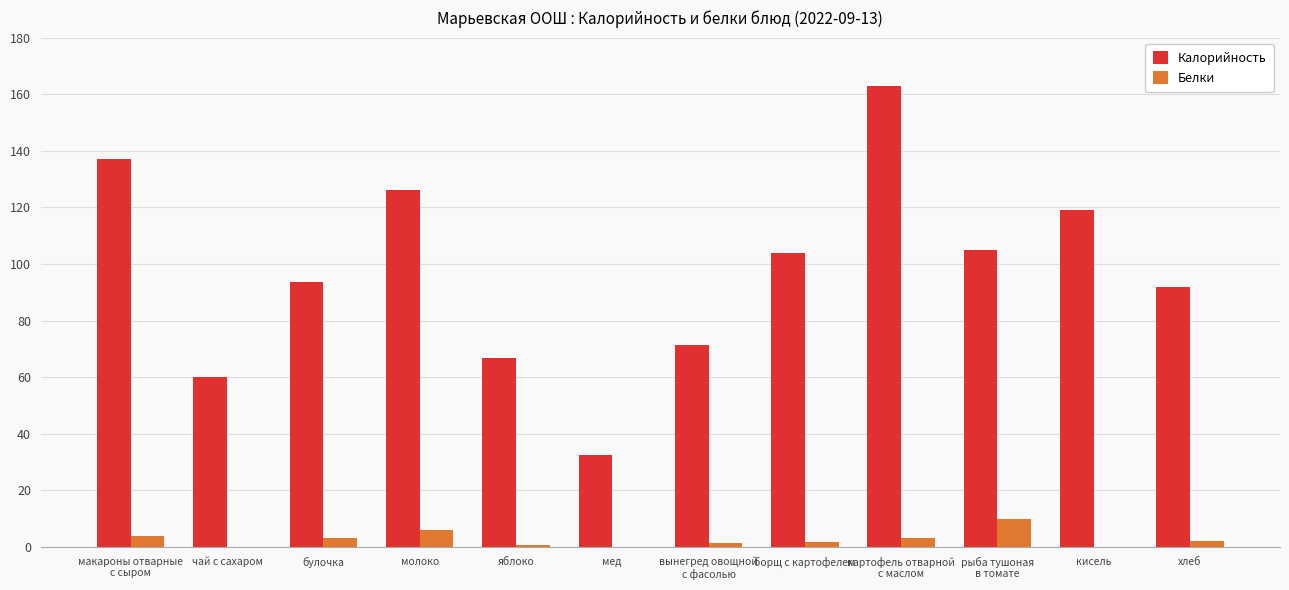

What is the sum of all Калорийность values?

1169.6